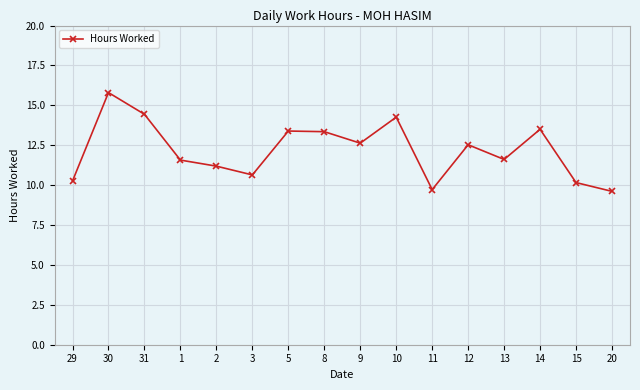

Which has a higher value, 13 or 3?

13